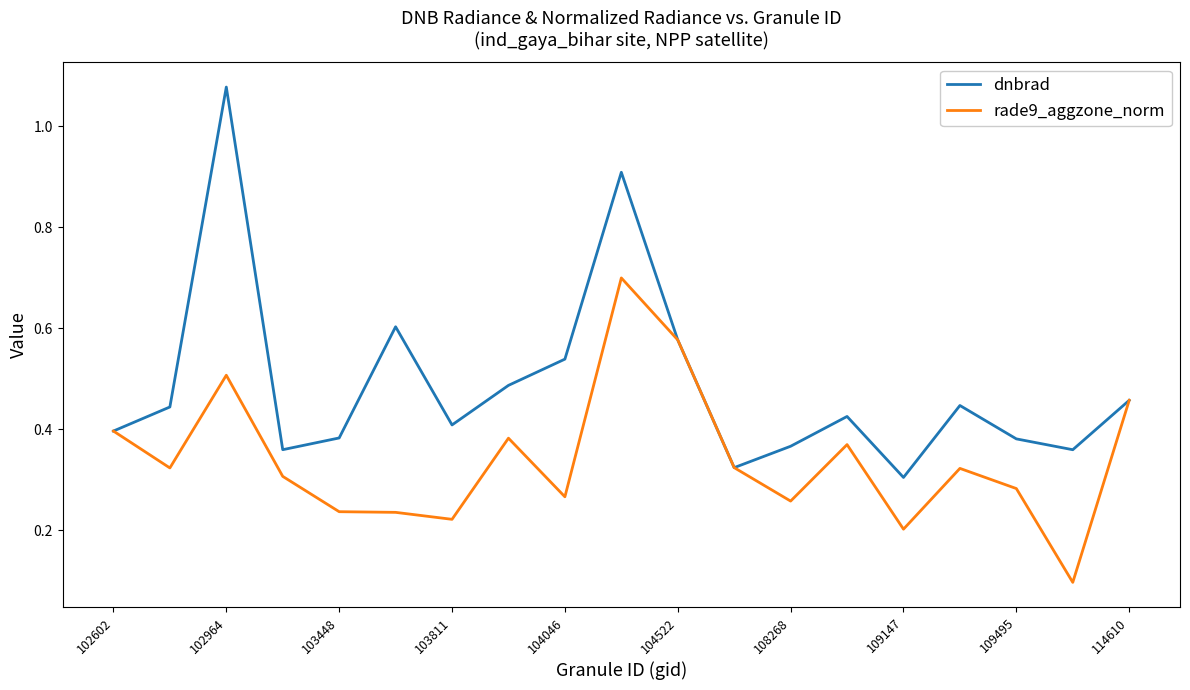

Which series has the largest range (max minus min)?

dnbrad